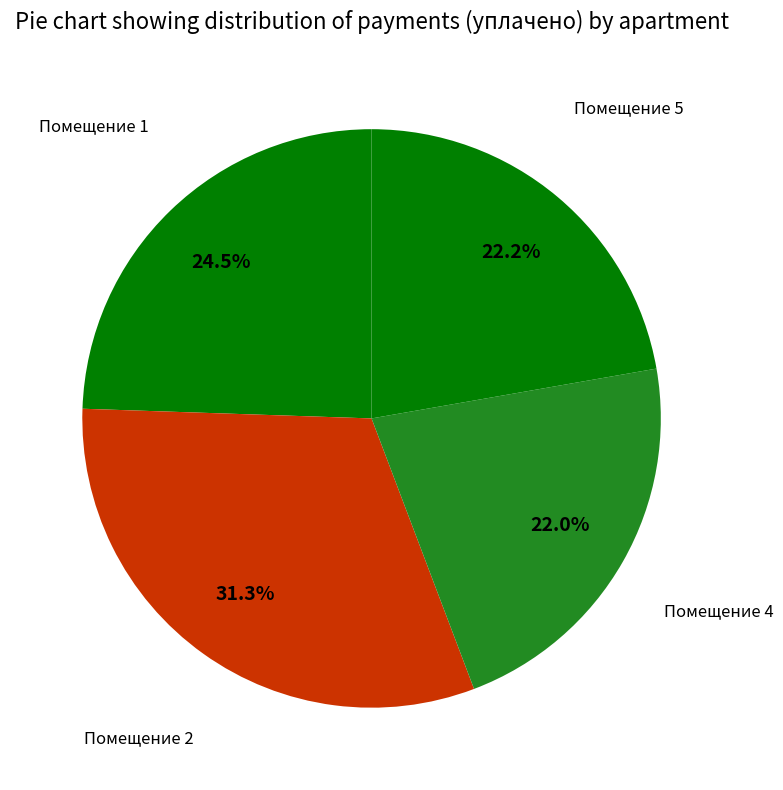

Which has a higher value, Помещение 1 or Помещение 2?

Помещение 2